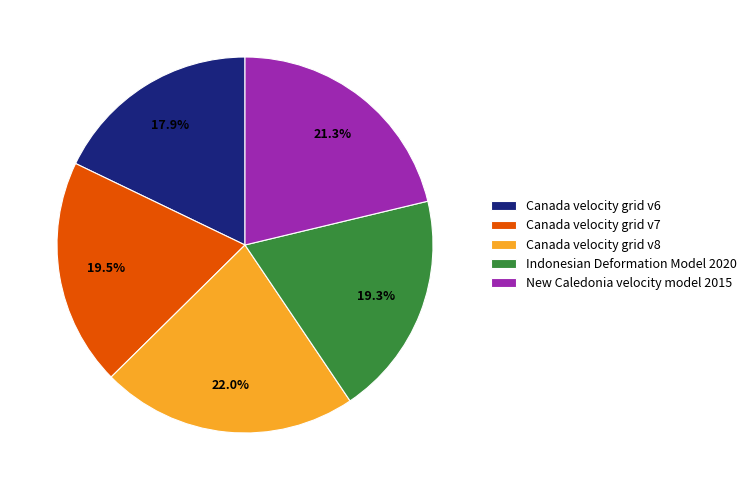

Combined, do Canada velocity grid v8 and New Caledonia velocity model 2015 account for over 50%?

No